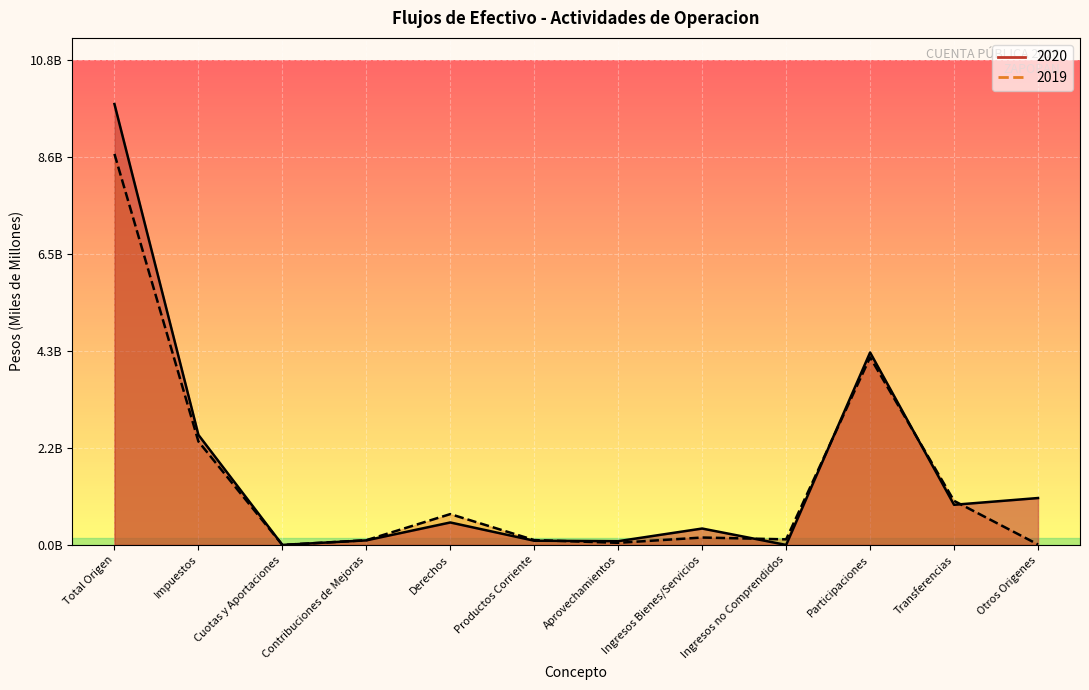

Which series has the largest total across all categories?

2020